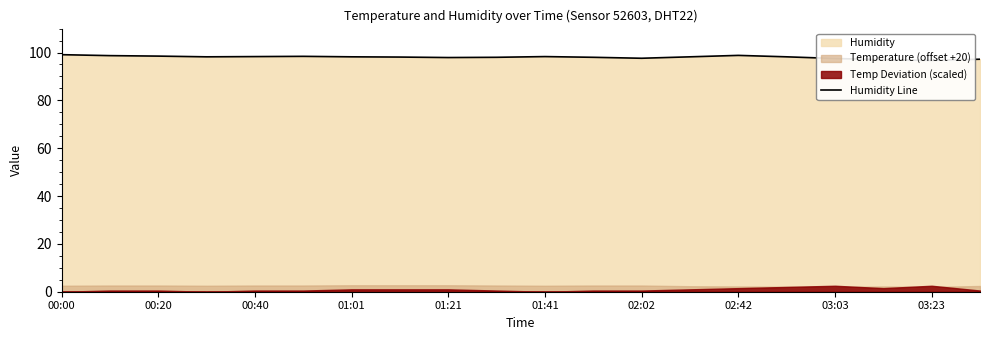

What is the smallest value displayed?

96.7